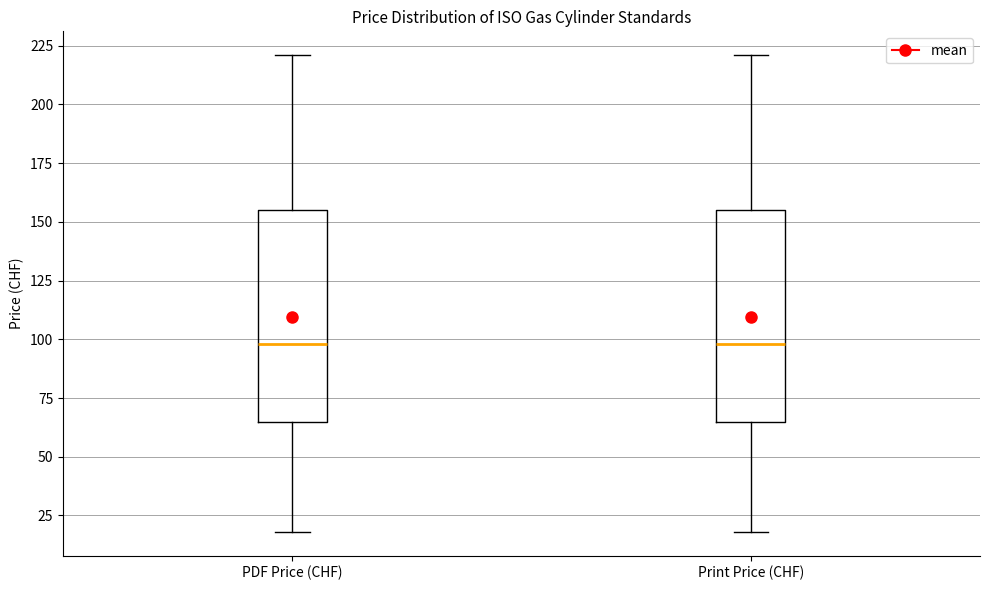

Reading left to right, read every box against the y-axis: the position of its median line, the range the box covers, and the ends of its whiskers. The values are not printed on the chart, so give them approximately, as read against the axis.

PDF Price (CHF): median 100, box 65 to 155, whiskers 20 to 220
Print Price (CHF): median 100, box 65 to 155, whiskers 20 to 220